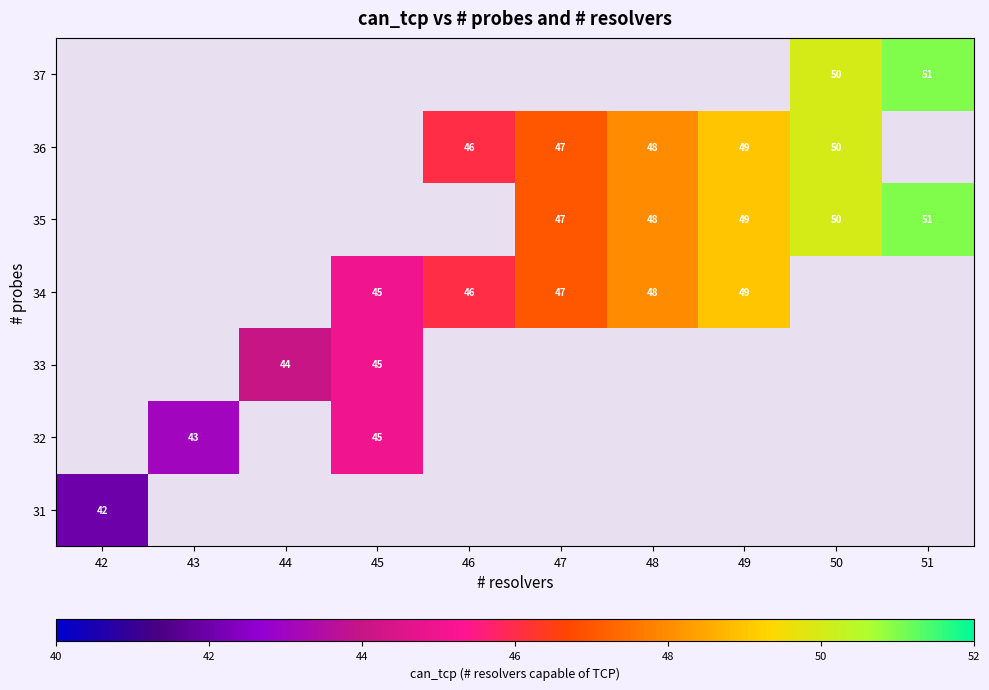

Is the value of 36 at 49 greater than the value of 32 at 45?

Yes